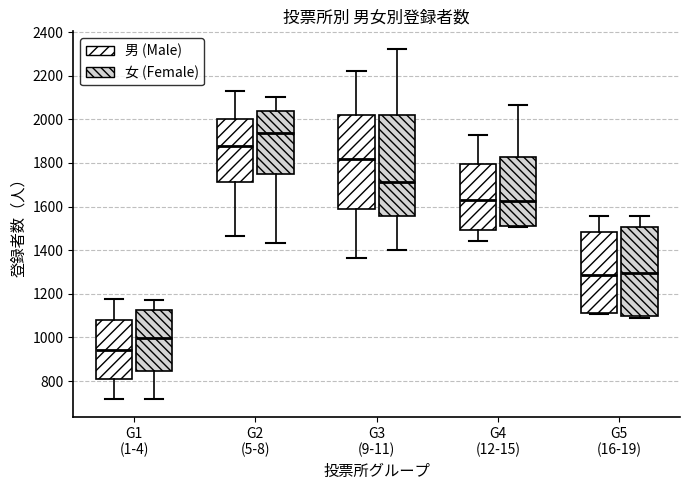

Where is the upper edge of the box for G5 (16-19) (女 (Female)) on the y-axis? The values are not printed on the chart, so give them approximately, as read against the axis.

1500